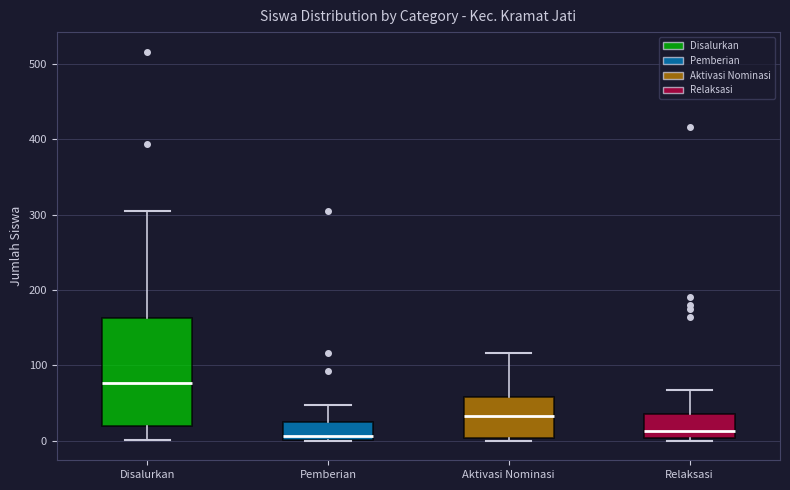

Reading left to right, transcribe this box plot: for each box, give where its median line is, the range the box spans, and where its two whiskers end, as read against the y-axis. The values are not printed on the chart, so give them approximately, as read against the axis.

Disalurkan: median 80, box 20 to 160, whiskers 0 to 310
Pemberian: median 10, box 0 to 30, whiskers 0 to 50
Aktivasi Nominasi: median 30, box 0 to 60, whiskers 0 (just below the box's lower edge) to 120
Relaksasi: median 10, box 0 to 40, whiskers 0 (just below the box's lower edge) to 70